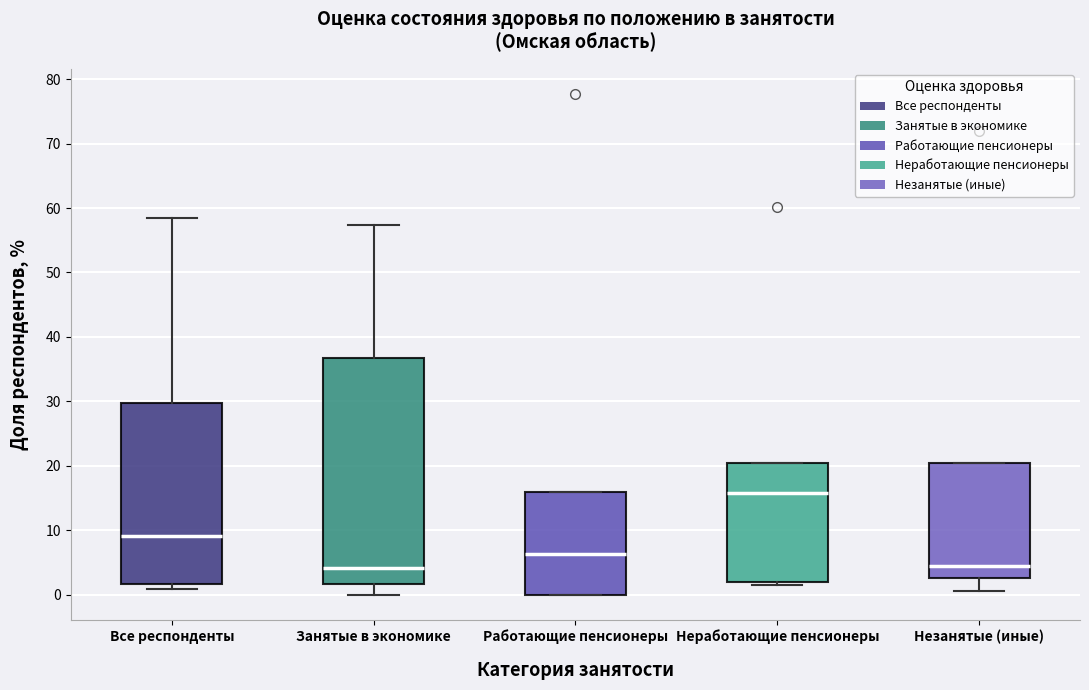

Which box has the highest median line?

Неработающие пенсионеры